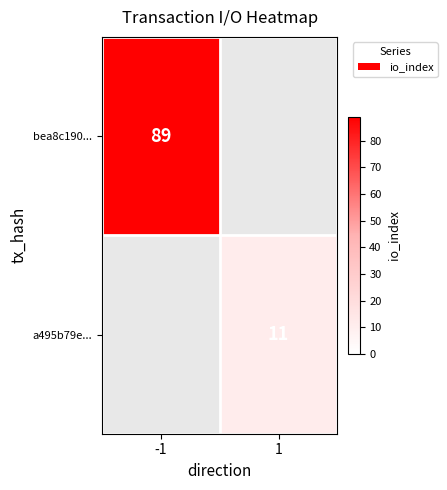

Is it true that a495b79e... equals 11 at 1?

True